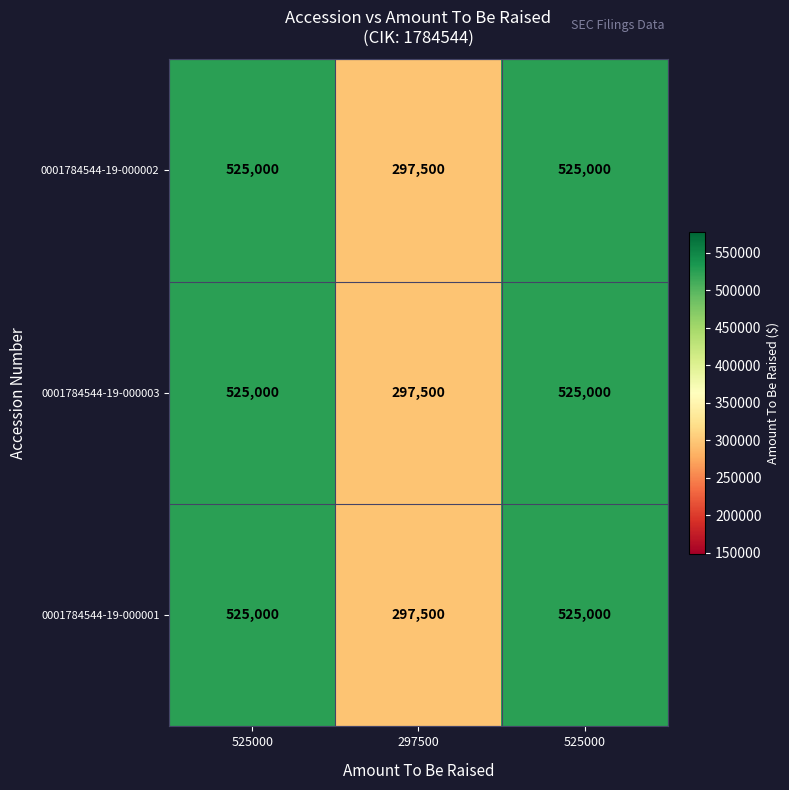

How many categories are shown in the chart?

3